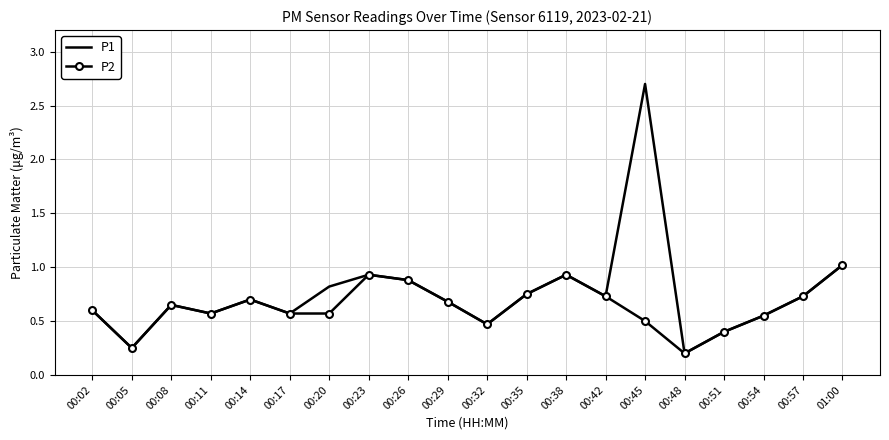

What is the sum of all P1 values?

15.1